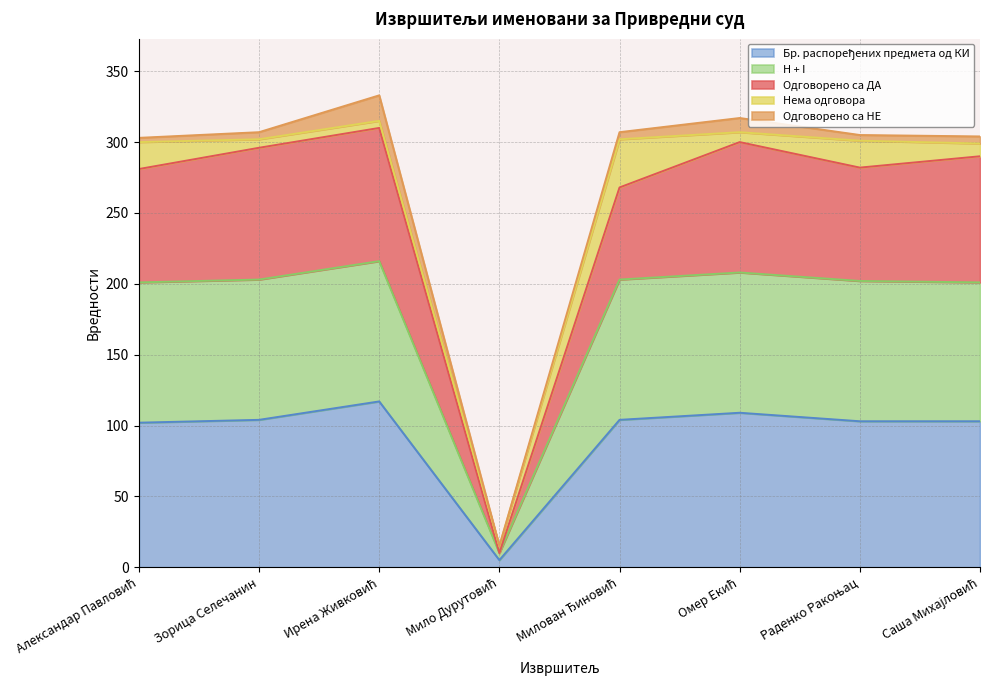

What is the minimum value shown in the chart?

5